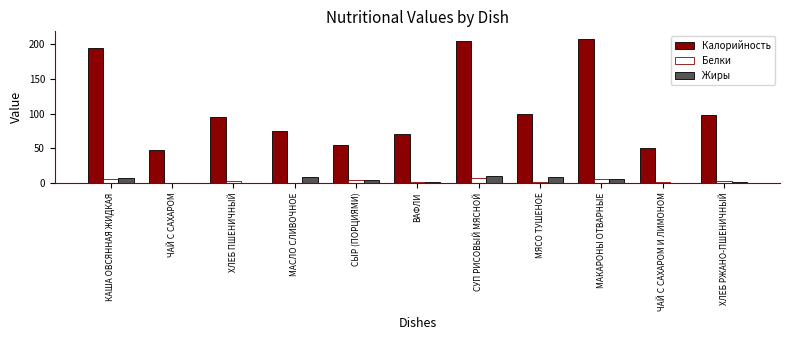

Which label corresponds to the largest value in the chart?

МАКАРОНЫ ОТВАРНЫЕ